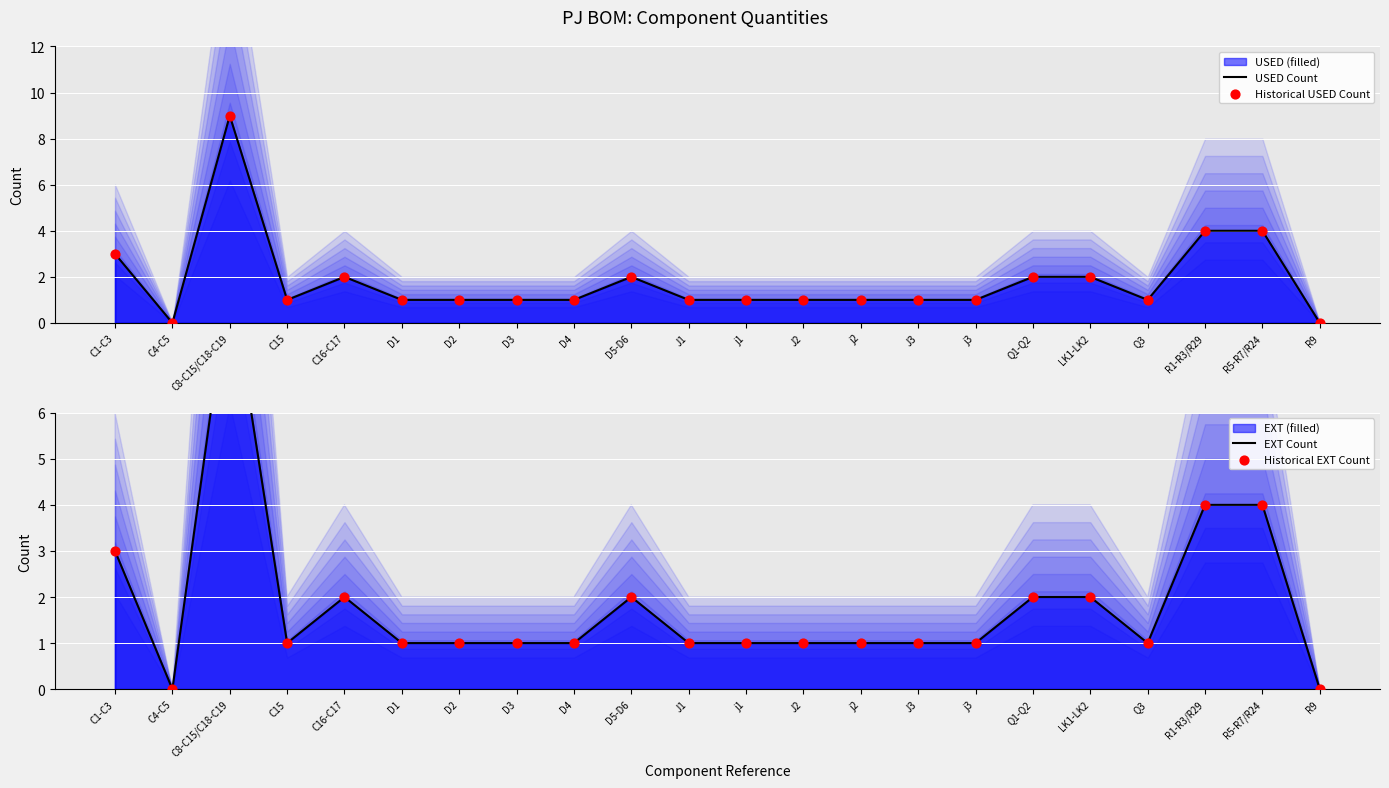

What is the total value across all series at Q1-Q2?

8